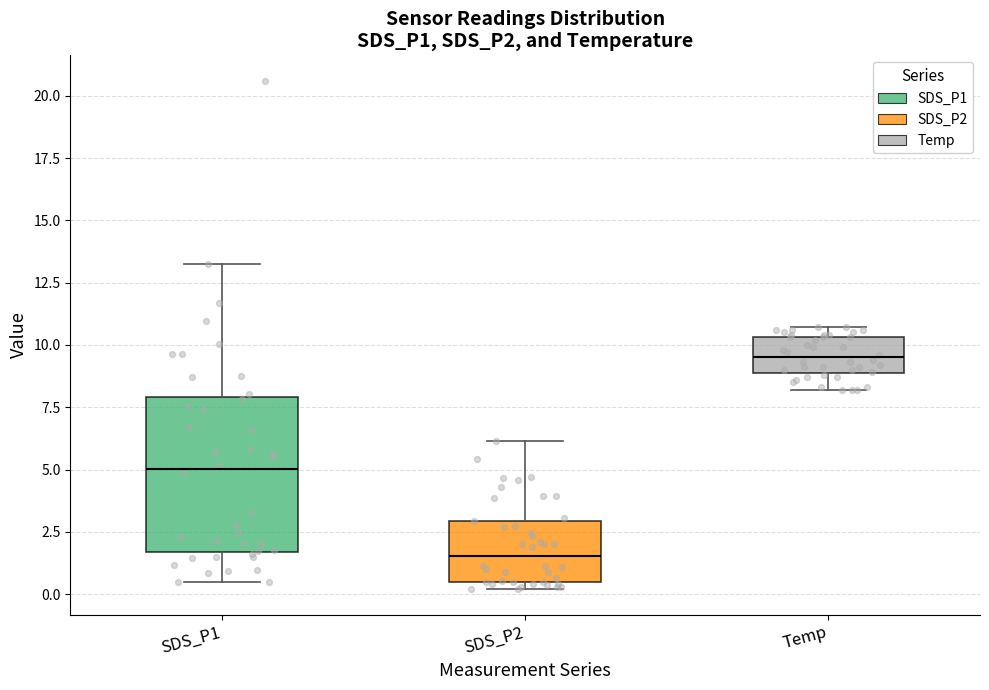

Which box is the tallest, from its lower edge to its upper edge?

SDS_P1